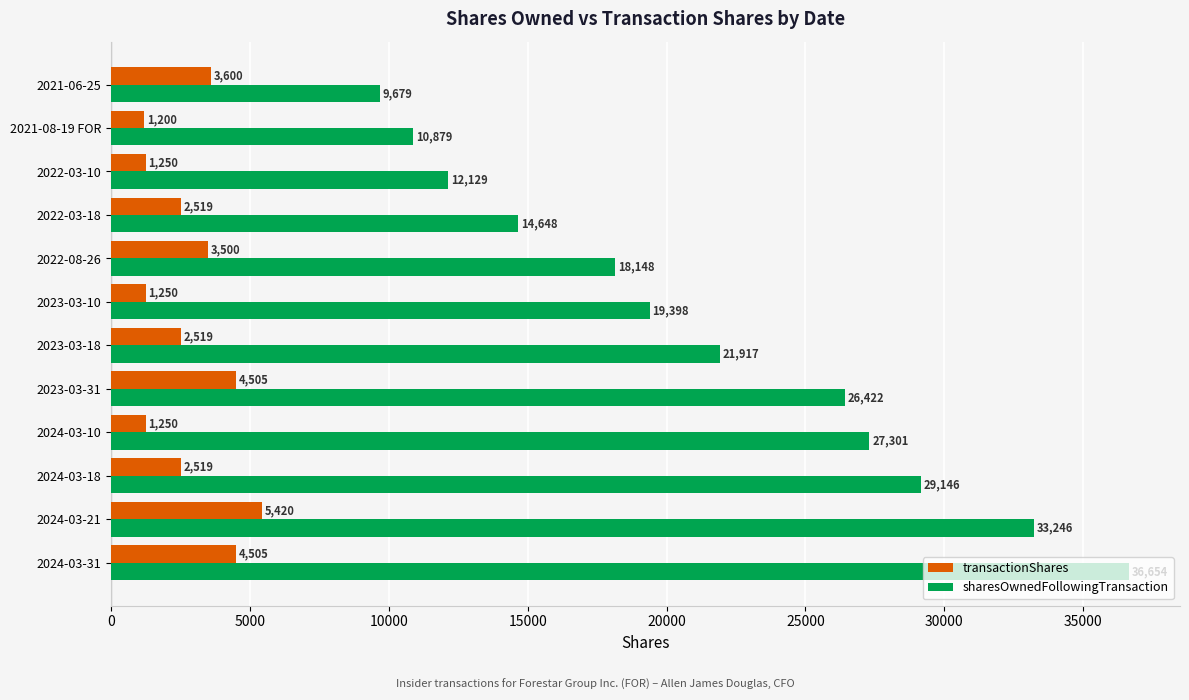

What is the greatest value displayed?

36654